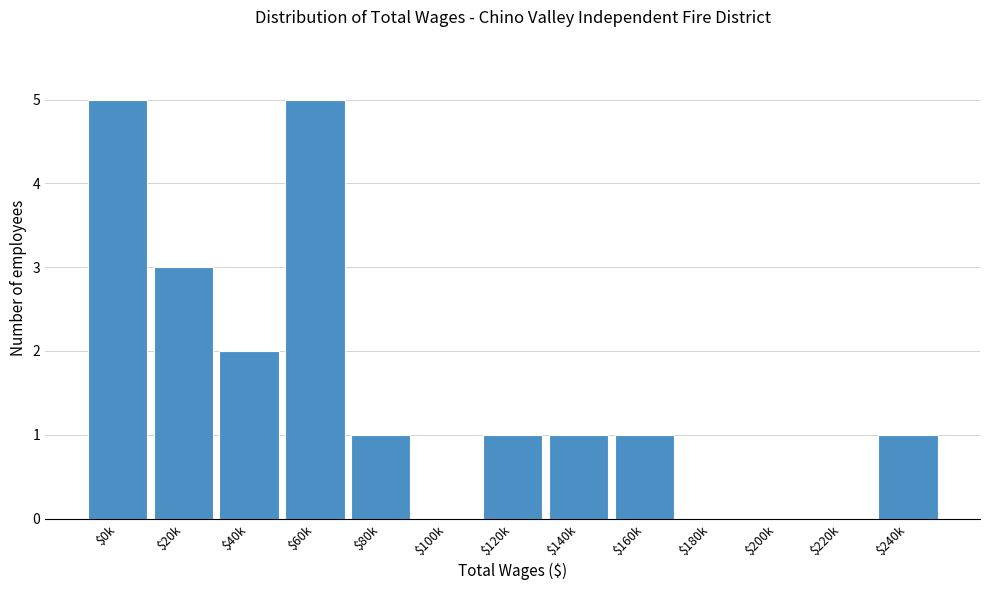

True or false: the data shows 1 at $120k.

True